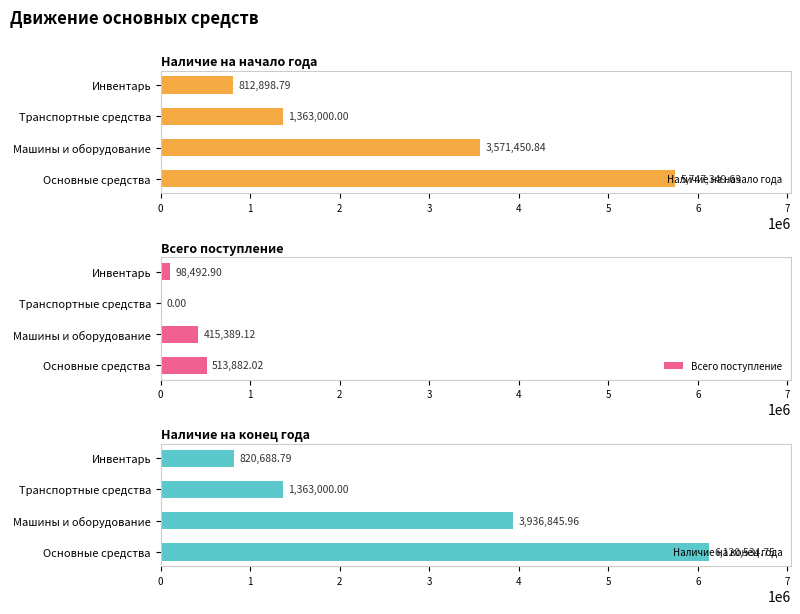

What is the sum of the Наличие на конец года values at Машины и оборудование and Транспортные средства?

5299846.0